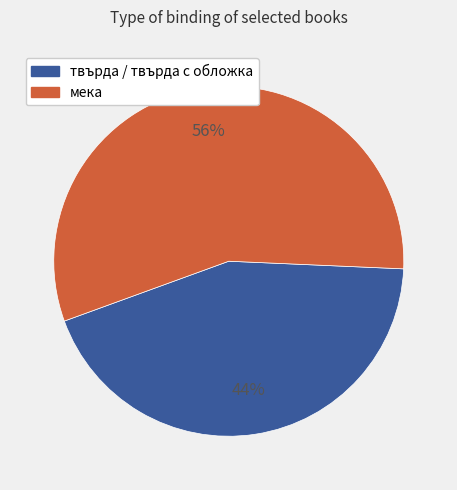

To the nearest percent, what is the average slice percentage?

50%